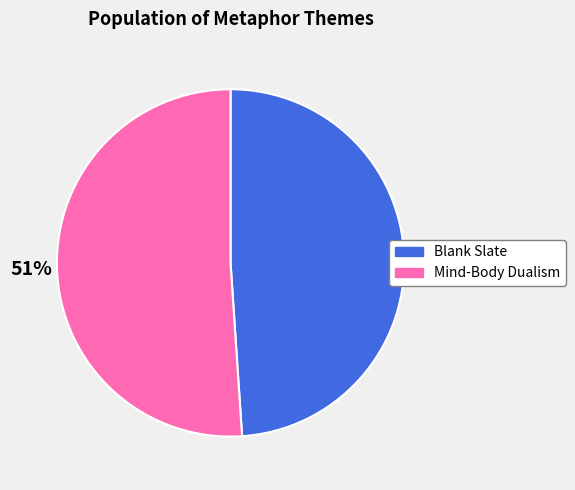

To the nearest percent, what percentage of the pie is Blank Slate?

49%